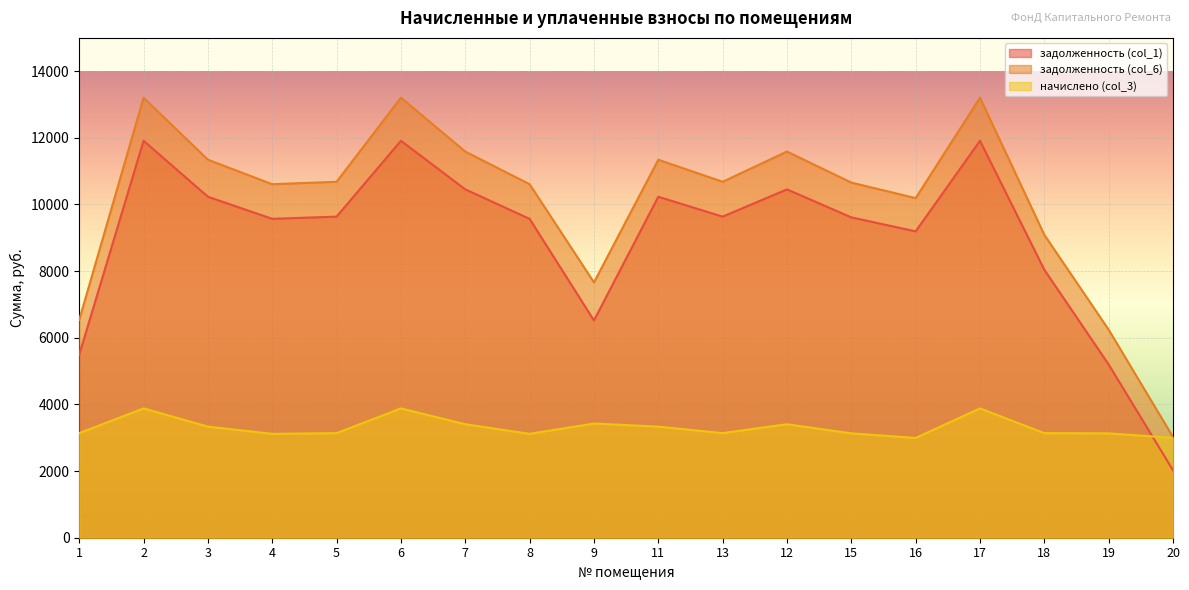

The value of задолженность (col_6) at 7 is 11589.0. True or false?

True